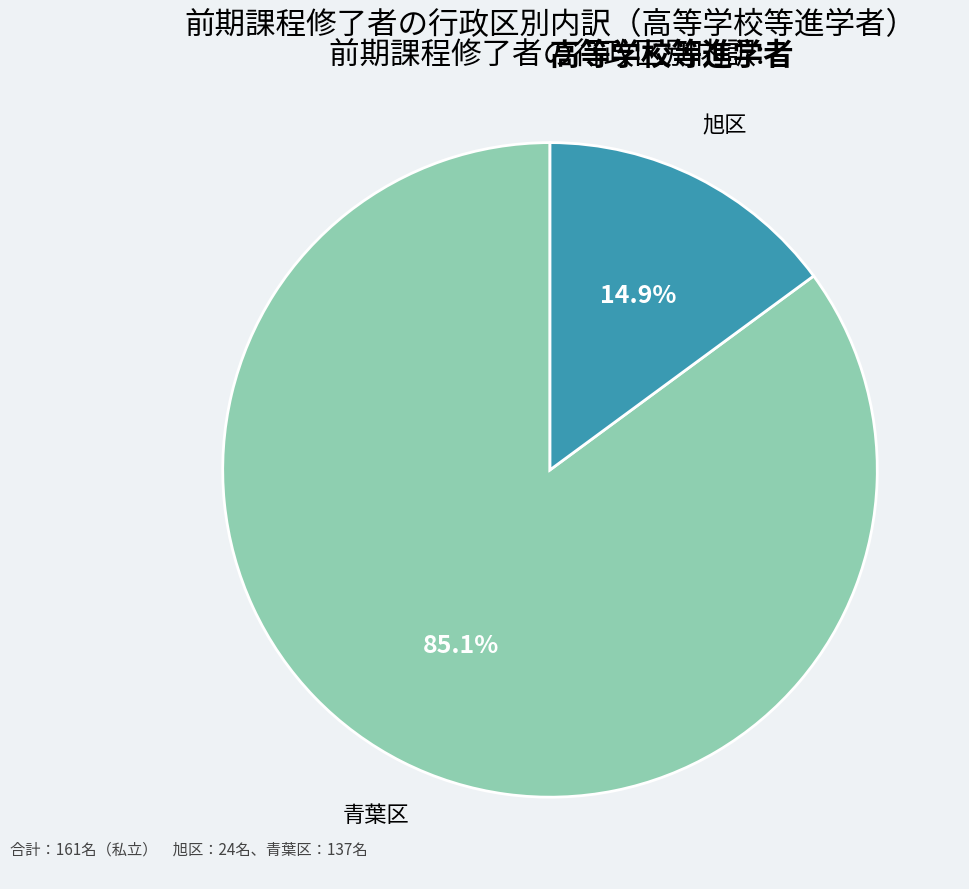

Count the number of slices in the pie.

2